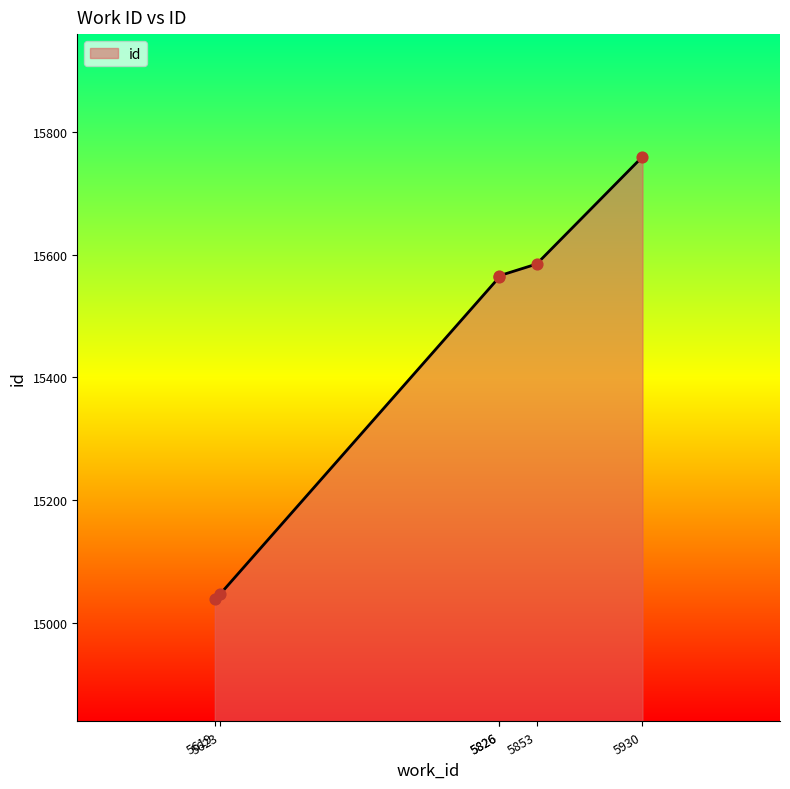

Between 5826 and 5619, which is larger?

5826